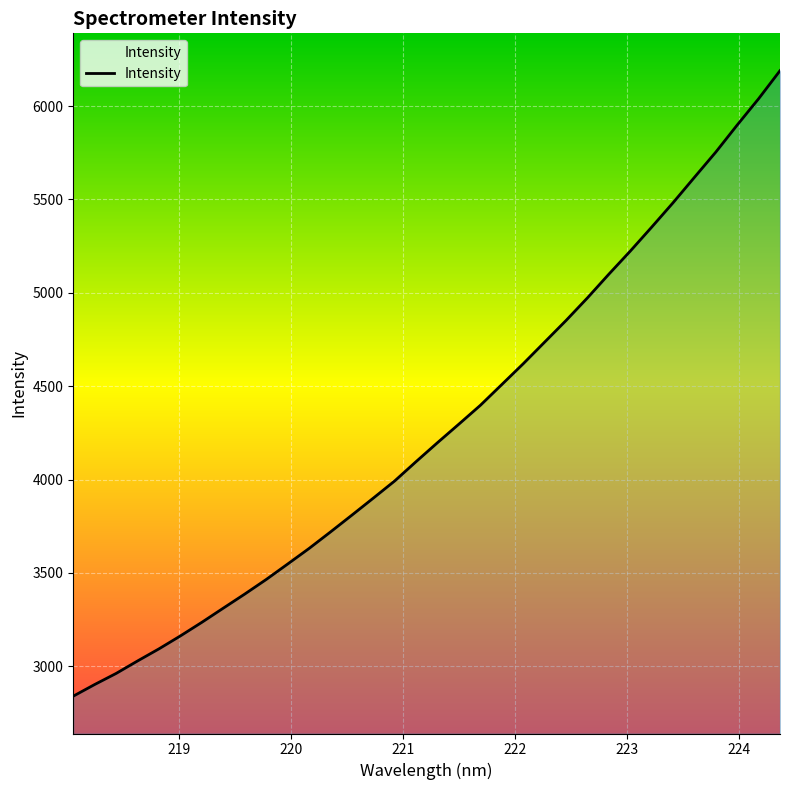

What is the difference between the maximum and minimum values?

3349.0